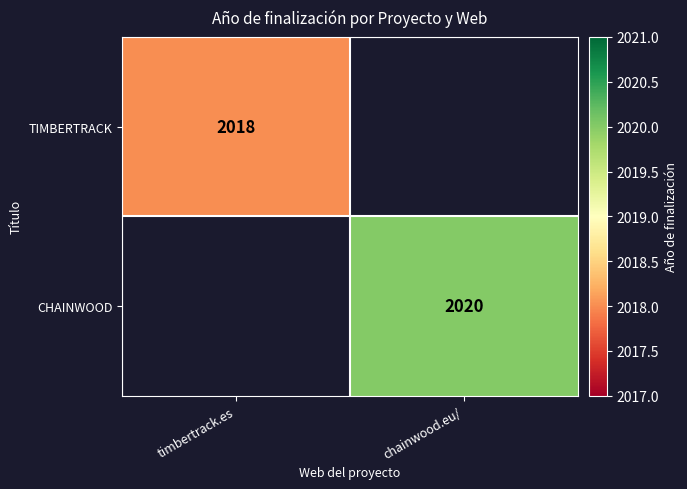

At which category is the sum across all series the highest?

chainwood.eu/